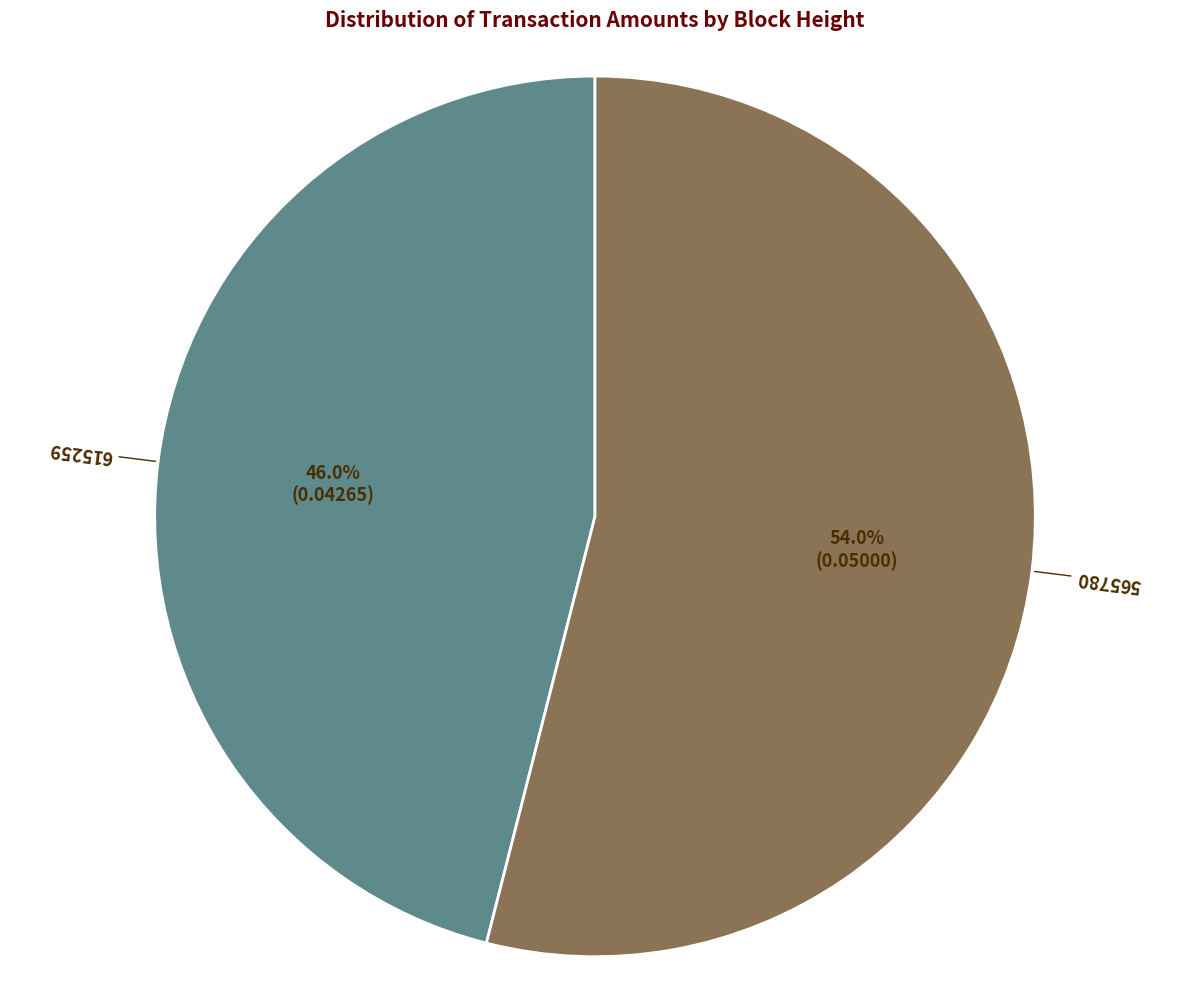

What is the largest slice in the pie chart?

565780